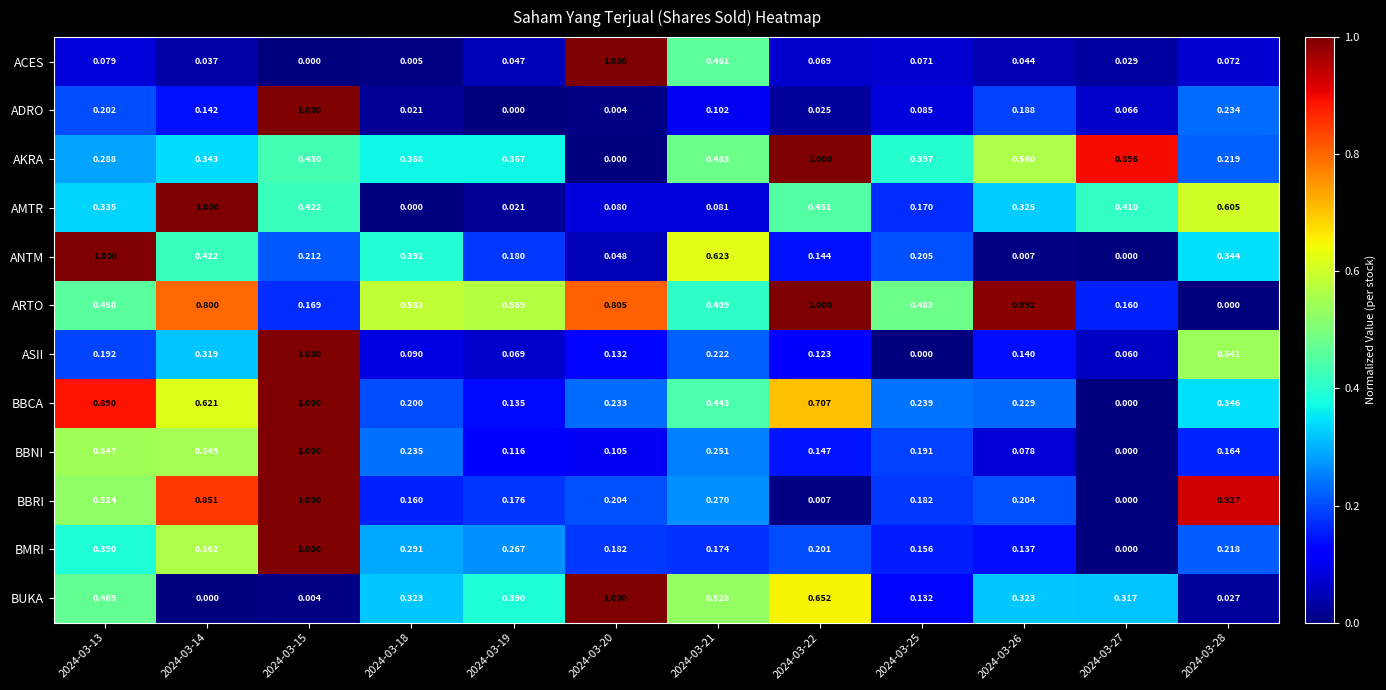

Which series has the largest total across all categories?

ARTO